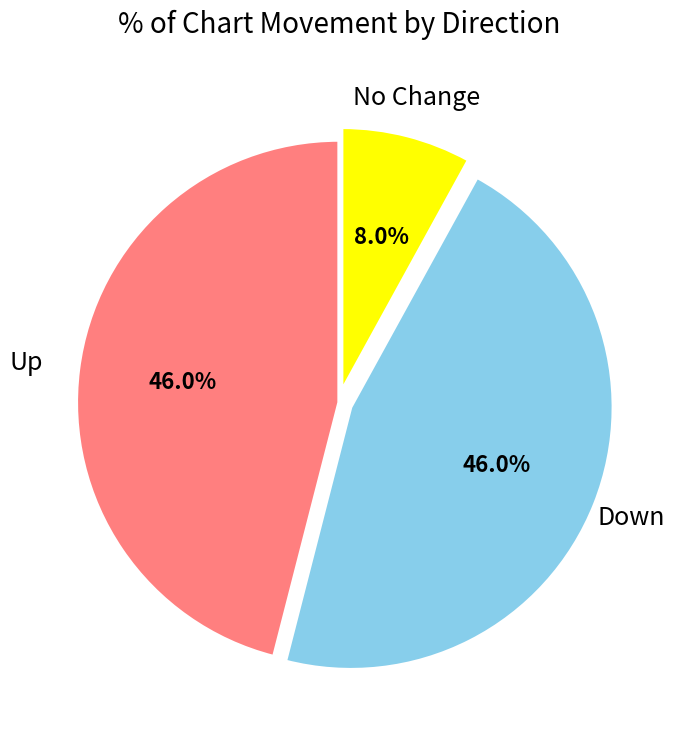

Does any single category account for the majority?

No